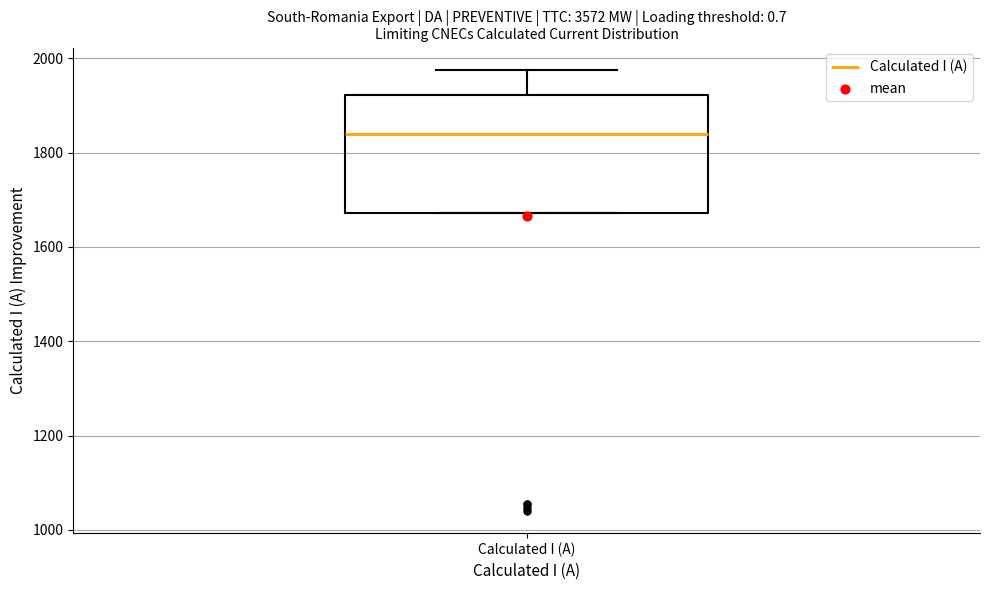

Where is the upper edge of the box for Calculated I (A) on the y-axis? The values are not printed on the chart, so give them approximately, as read against the axis.

1920